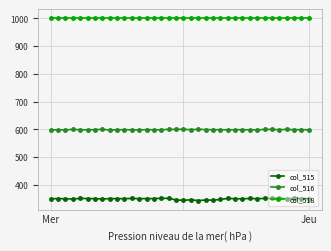

Rank the series by their average value, from lowest to highest.

col_515, col_516, col_518